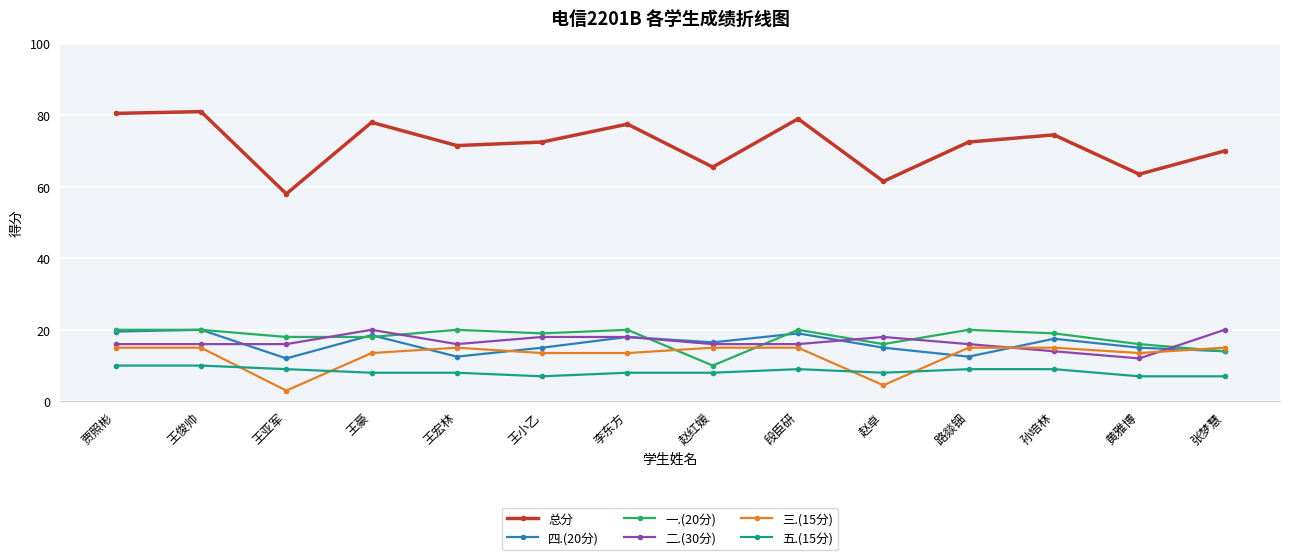

True or false: 总分 has more than 0 points higher than both neighbors.

True